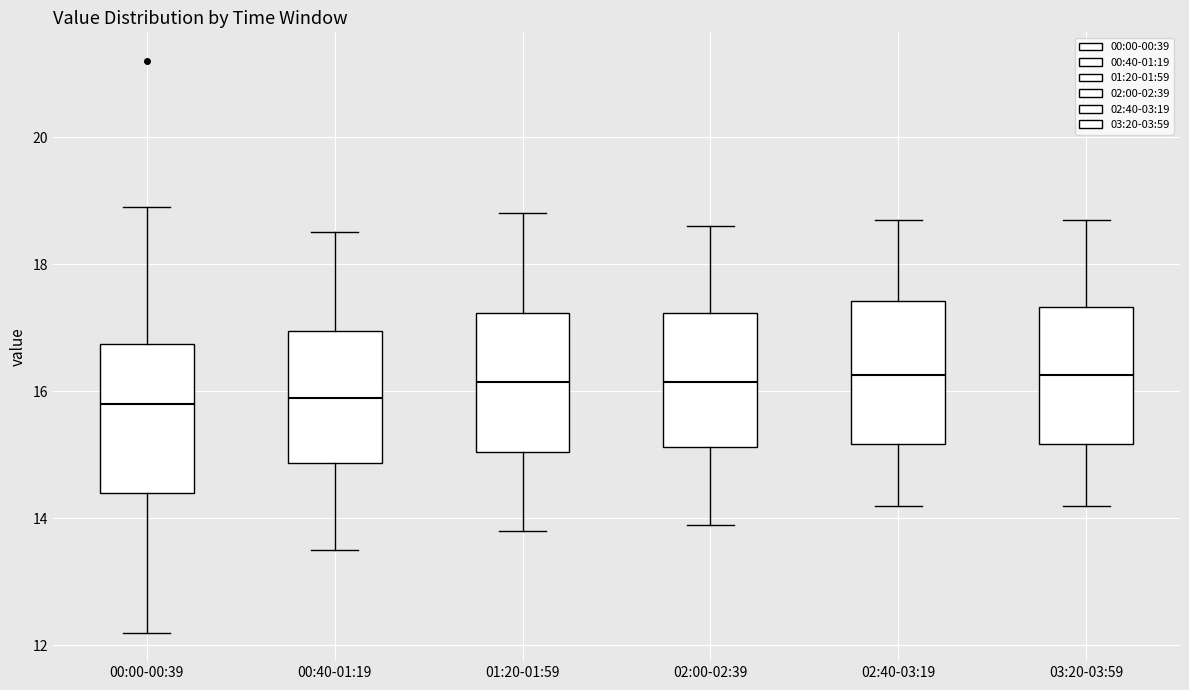

Reading left to right, read every box against the y-axis: the position of its median line, the range the box covers, and the ends of its whiskers. The values are not printed on the chart, so give them approximately, as read against the axis.

00:00-00:39: median 15.8, box 14.4 to 16.8, whiskers 12.2 to 19.0
00:40-01:19: median 16.0, box 14.8 to 17.0, whiskers 13.6 to 18.6
01:20-01:59: median 16.2, box 15.0 to 17.2, whiskers 13.8 to 18.8
02:00-02:39: median 16.2, box 15.2 to 17.2, whiskers 14.0 to 18.6
02:40-03:19: median 16.2, box 15.2 to 17.4, whiskers 14.2 to 18.8
03:20-03:59: median 16.2, box 15.2 to 17.4, whiskers 14.2 to 18.8